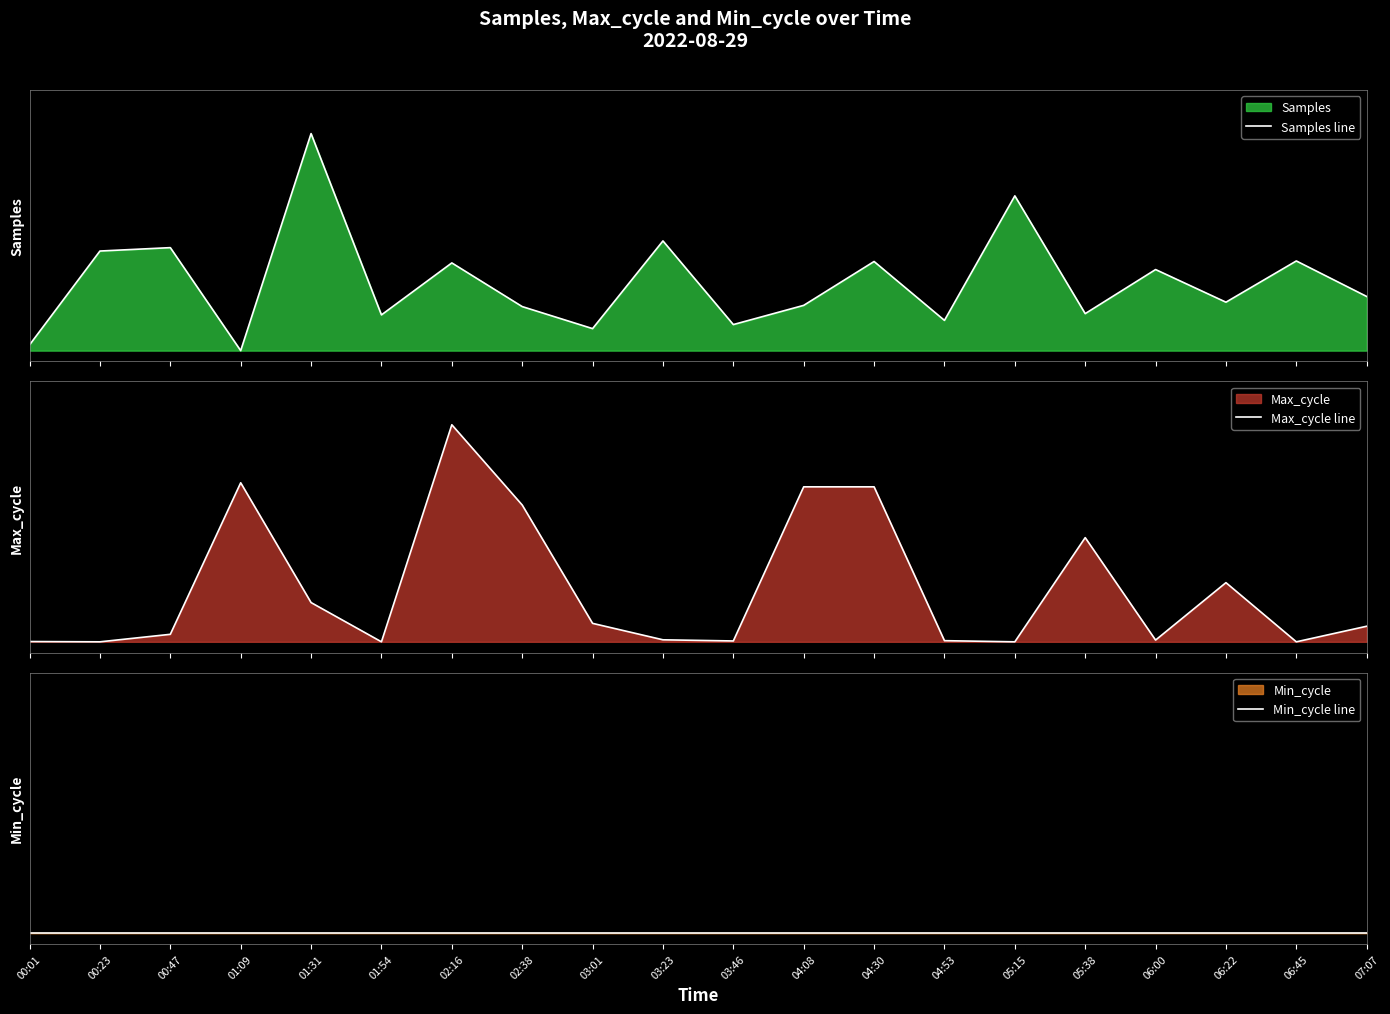

The value of Min_cycle line at 01:54 is 0.0. True or false?

True